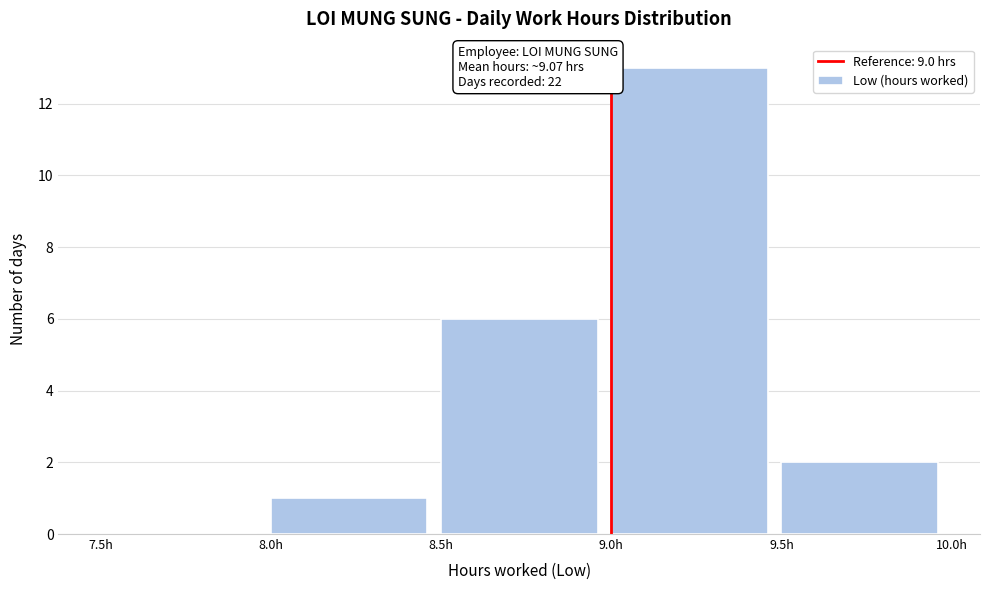

Over which range of the x-axis is the bar tallest?

9.0 to 9.5